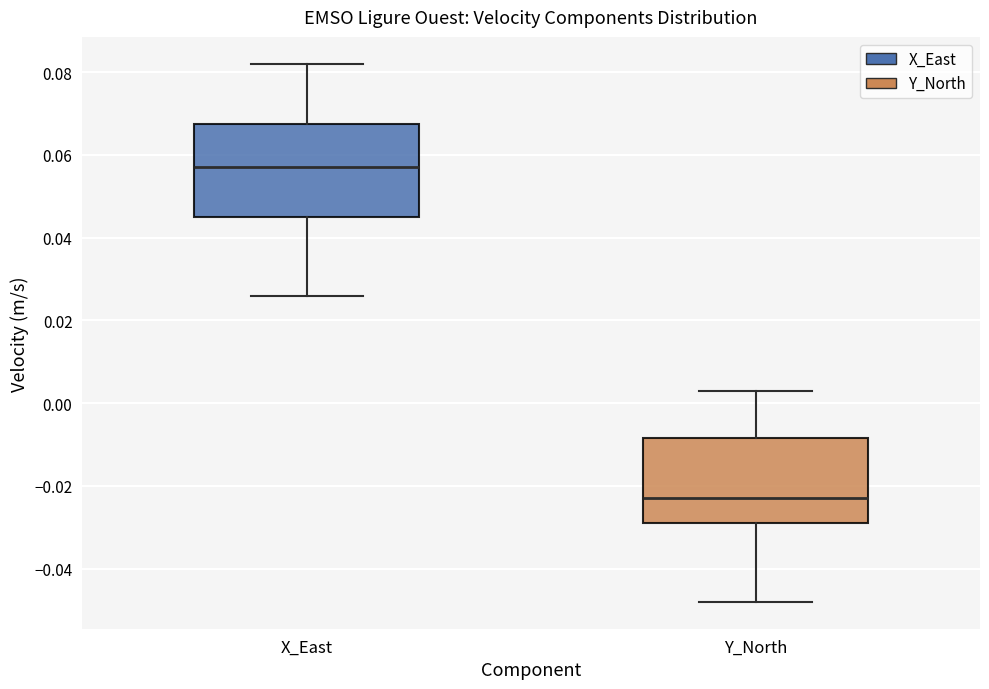

Reading left to right, transcribe this box plot: for each box, give where its median line is, the range the box spans, and where its two whiskers end, as read against the y-axis. The values are not printed on the chart, so give them approximately, as read against the axis.

X_East: median 0.058, box 0.046 to 0.068, whiskers 0.026 to 0.082
Y_North: median -0.022, box -0.028 to -0.008, whiskers -0.048 to 0.004